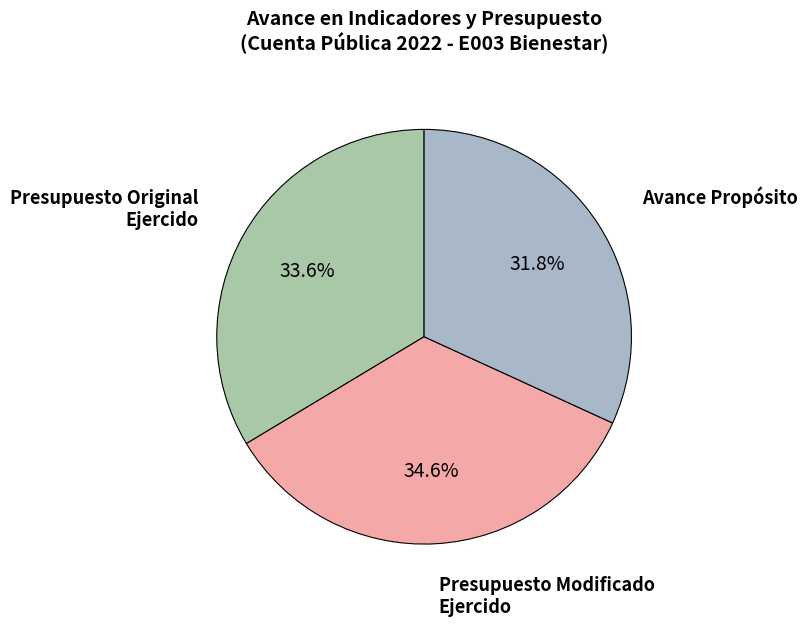

Count the number of slices in the pie.

3